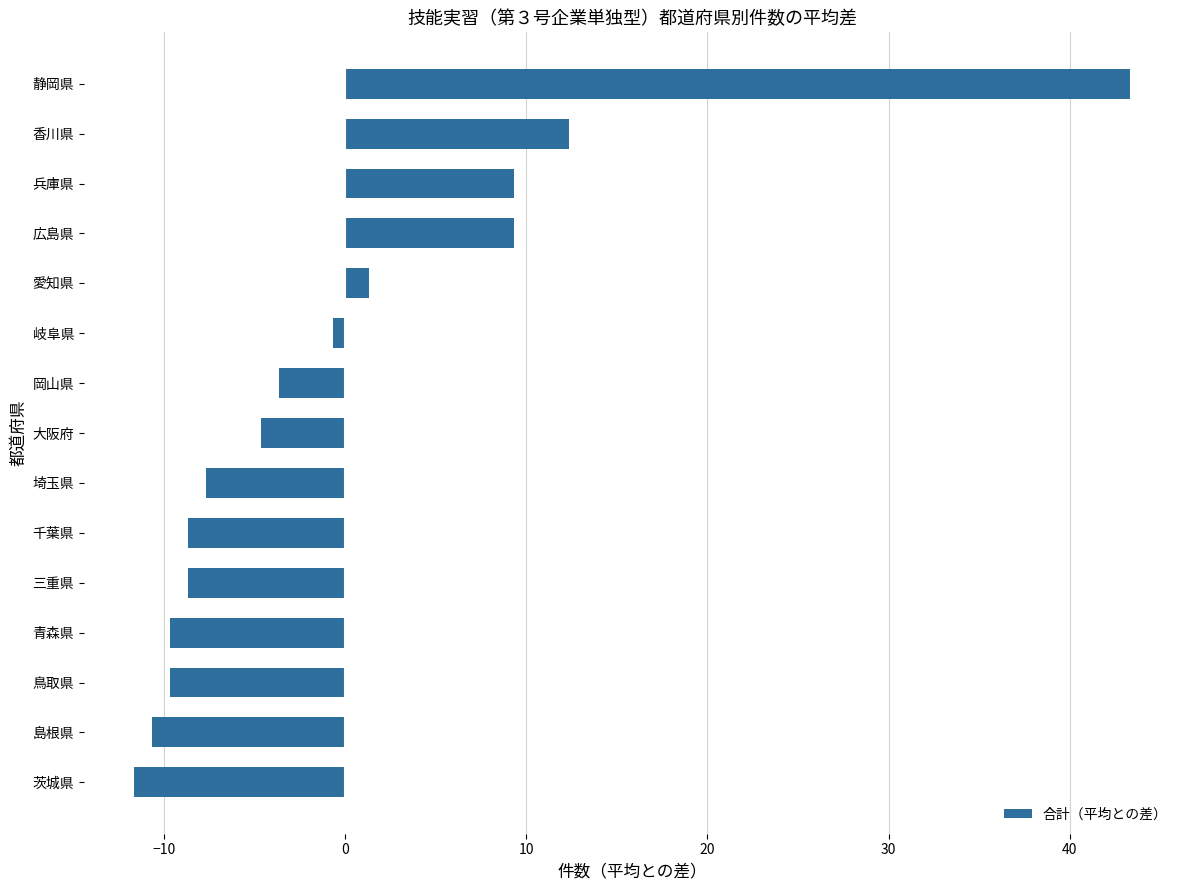

Count the number of data series in this chart.

1